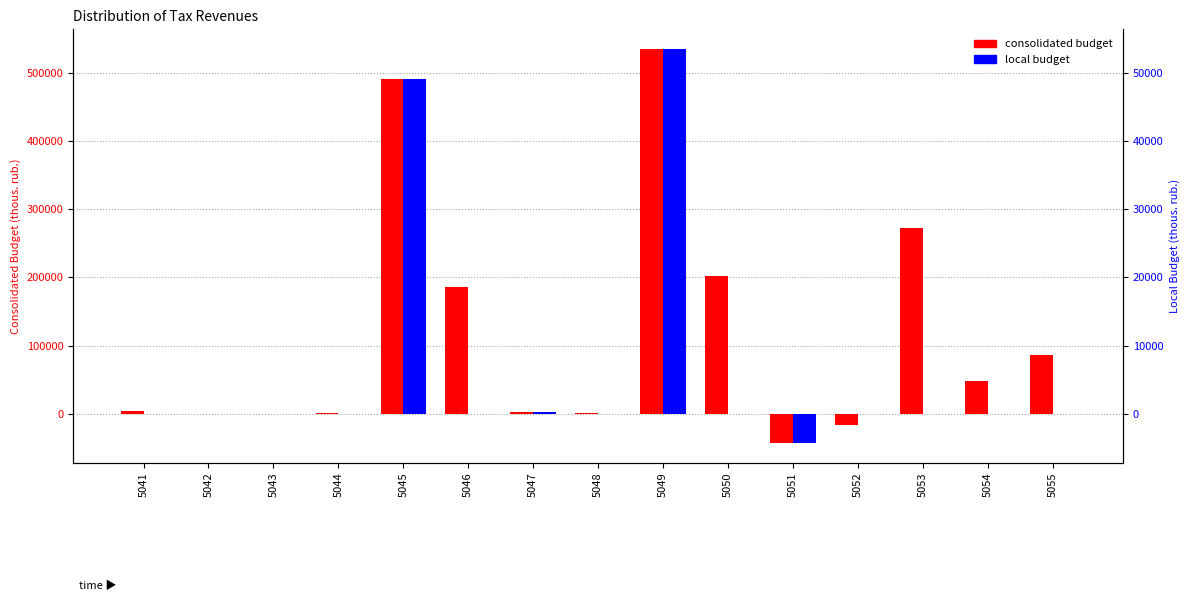

What are all the series names shown in the legend?

consolidated budget, local budget